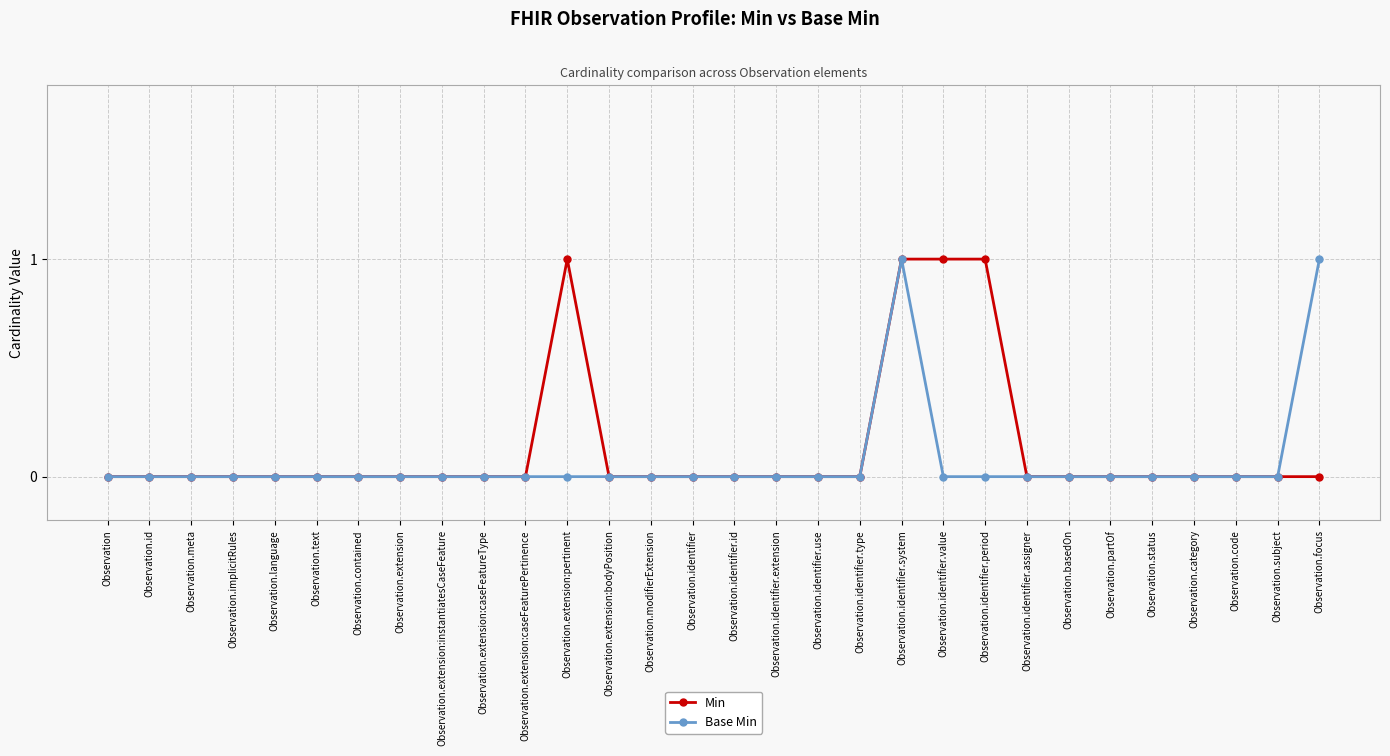

Is it true that Min equals 2 at Observation.identifier.value?

False